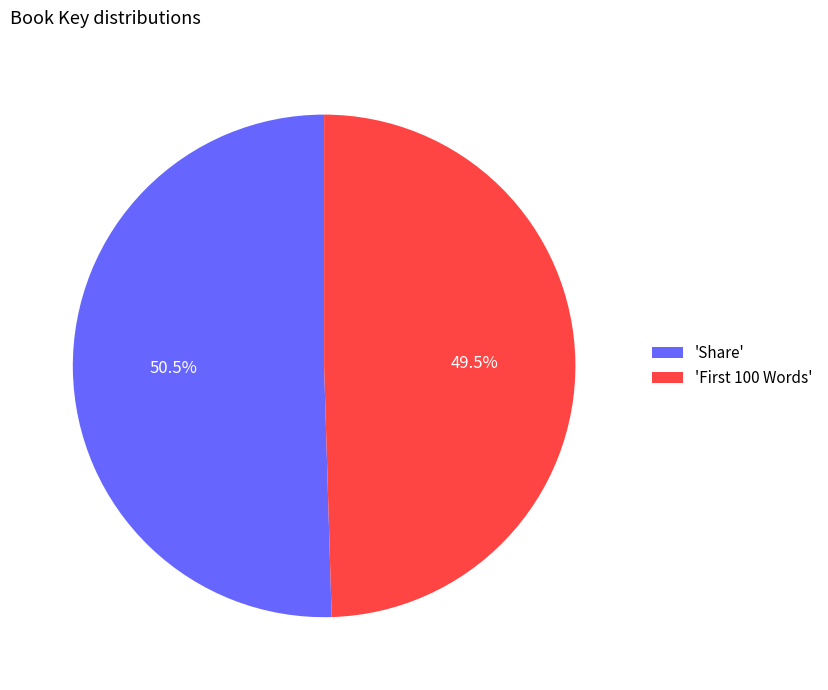

Rank the categories by value from highest to lowest.

'Share', 'First 100 Words'